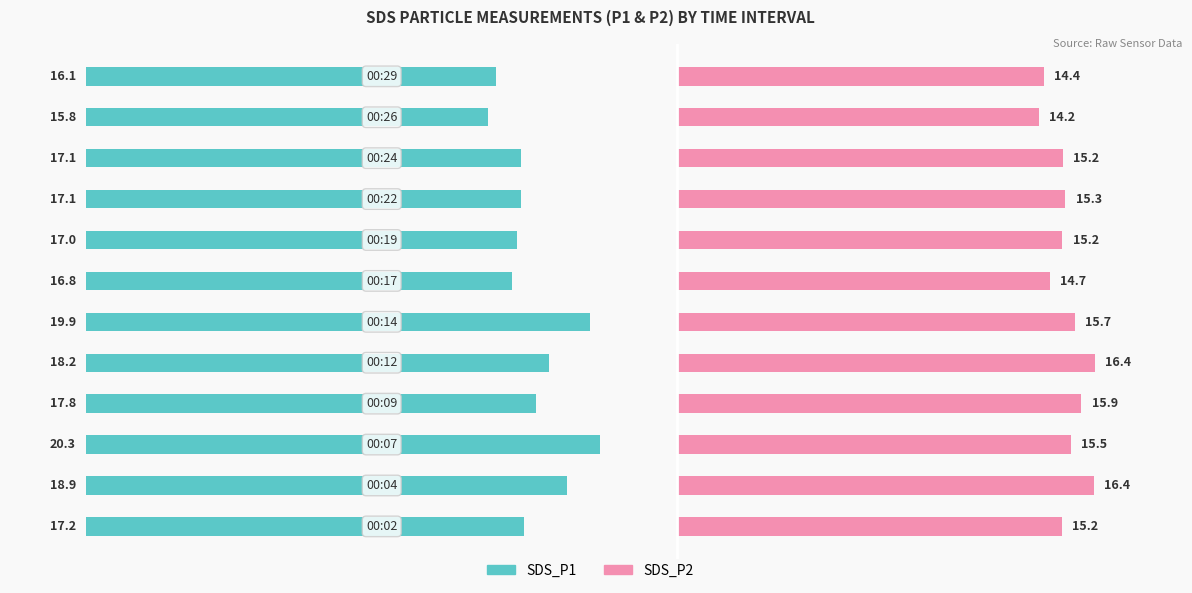

What is the sum of all SDS_P2 values?

184.2